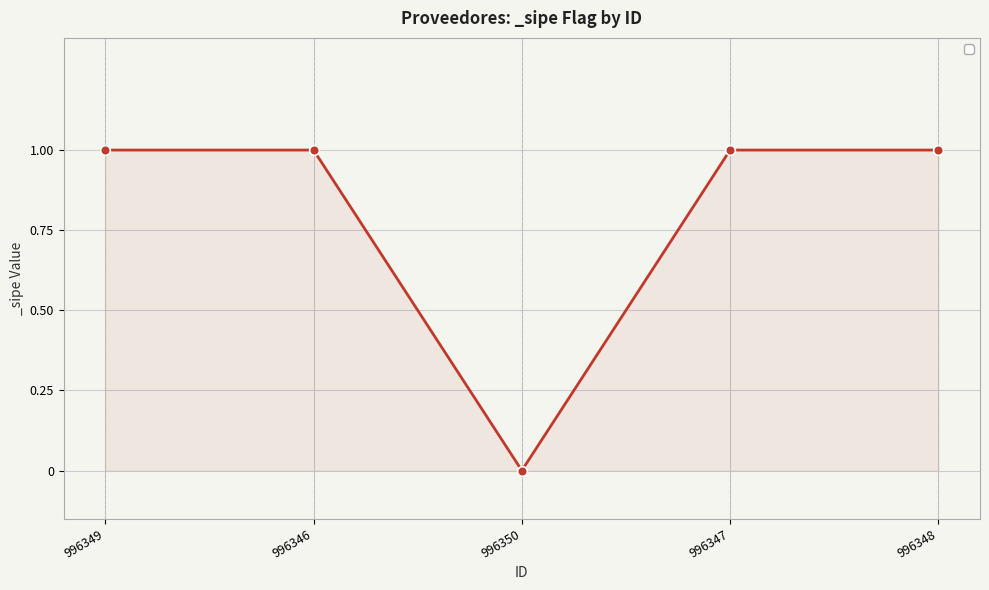

What is the value of the 4th point from the left?

1